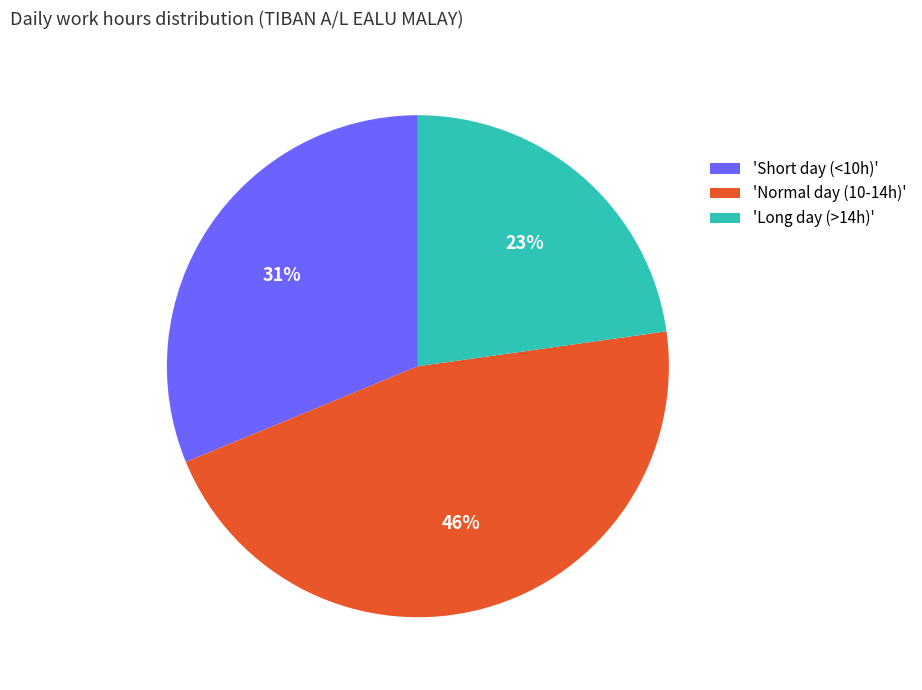

To the nearest percent, what is the difference between the 'Long day (>14h)' and 'Short day (<10h)' slice percentages?

8%